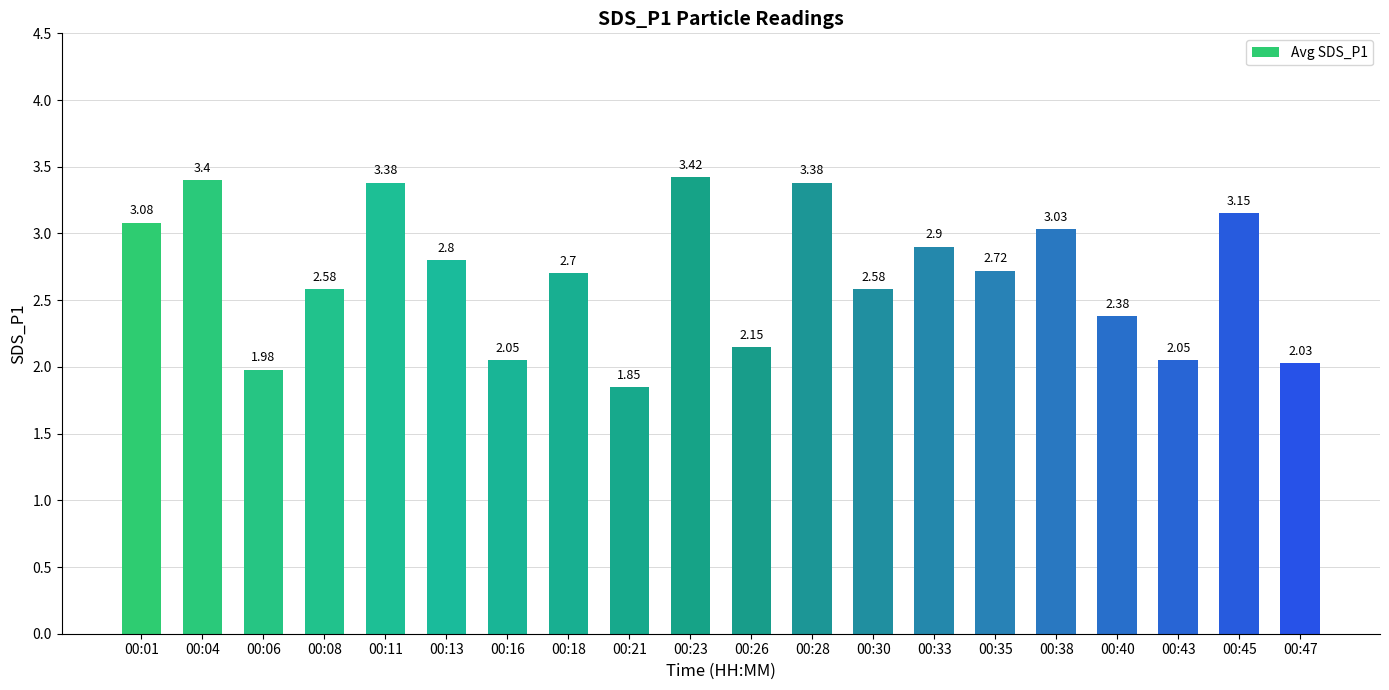

Which has a higher value, 00:13 or 00:35?

00:13